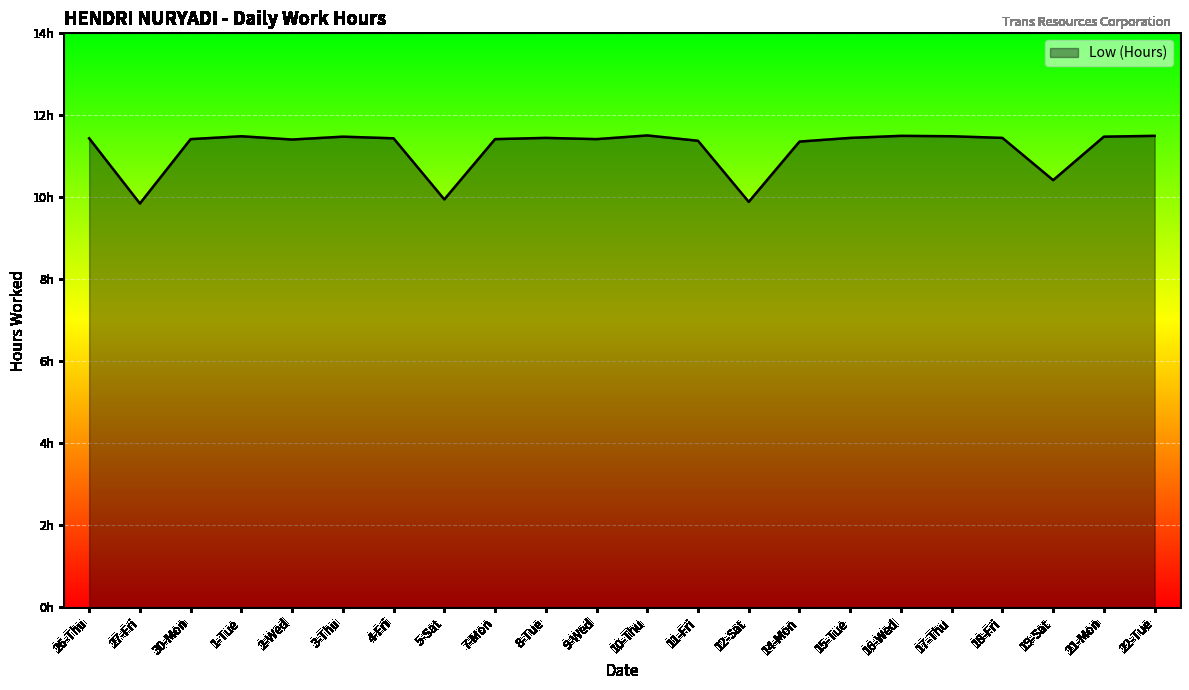

Does the chart display data point markers on the line(s)?

No